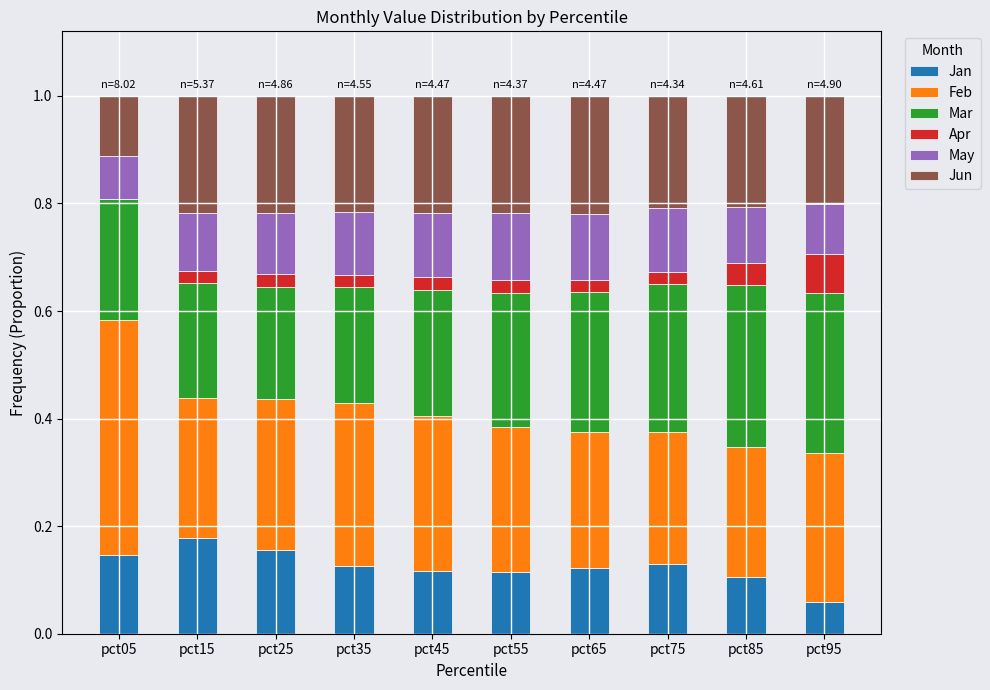

Which category has the highest value in the Jan series?

pct15